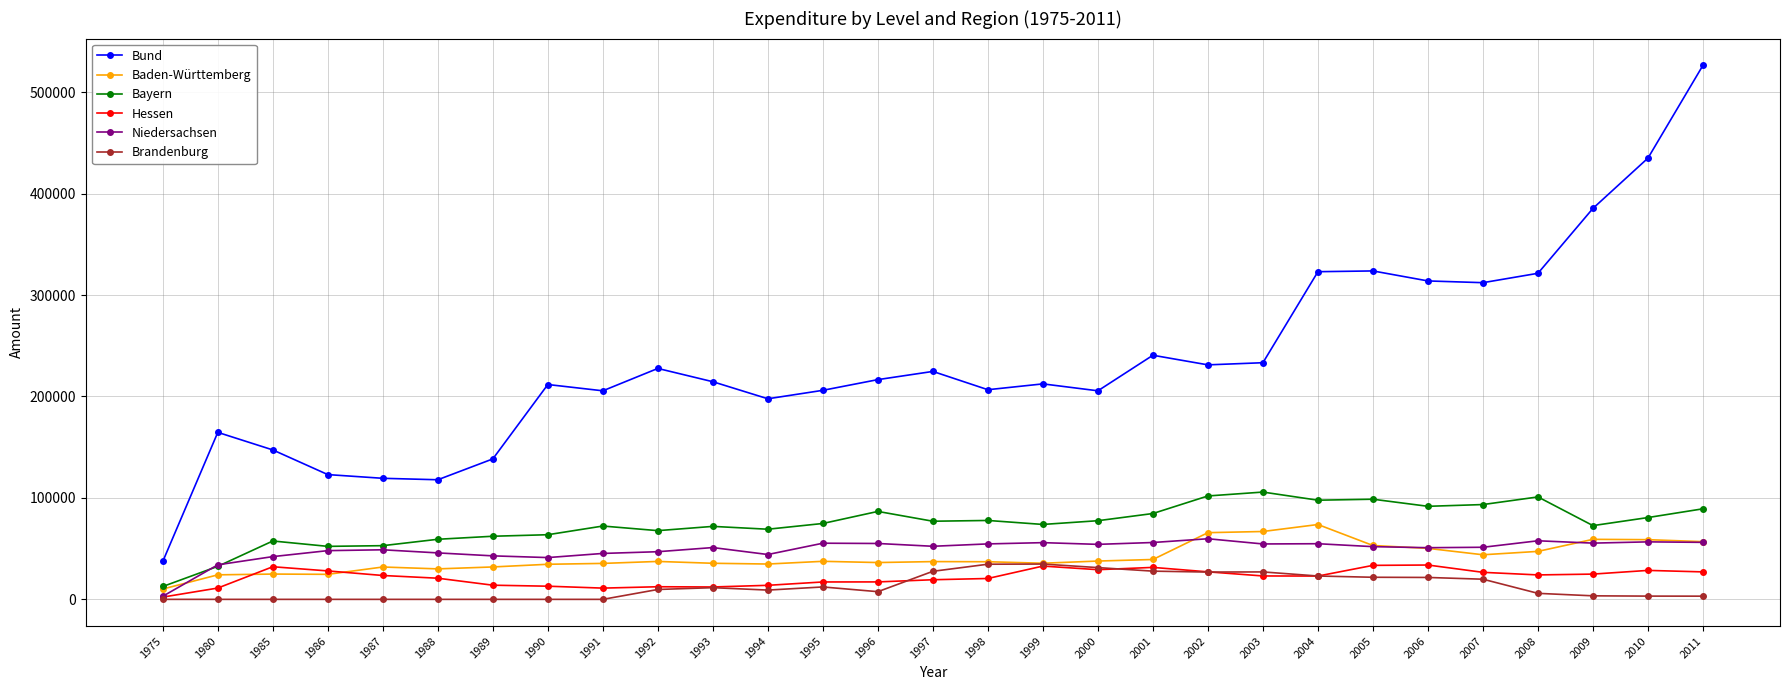

True or false: Bayern and Brandenburg cross at least once.

False